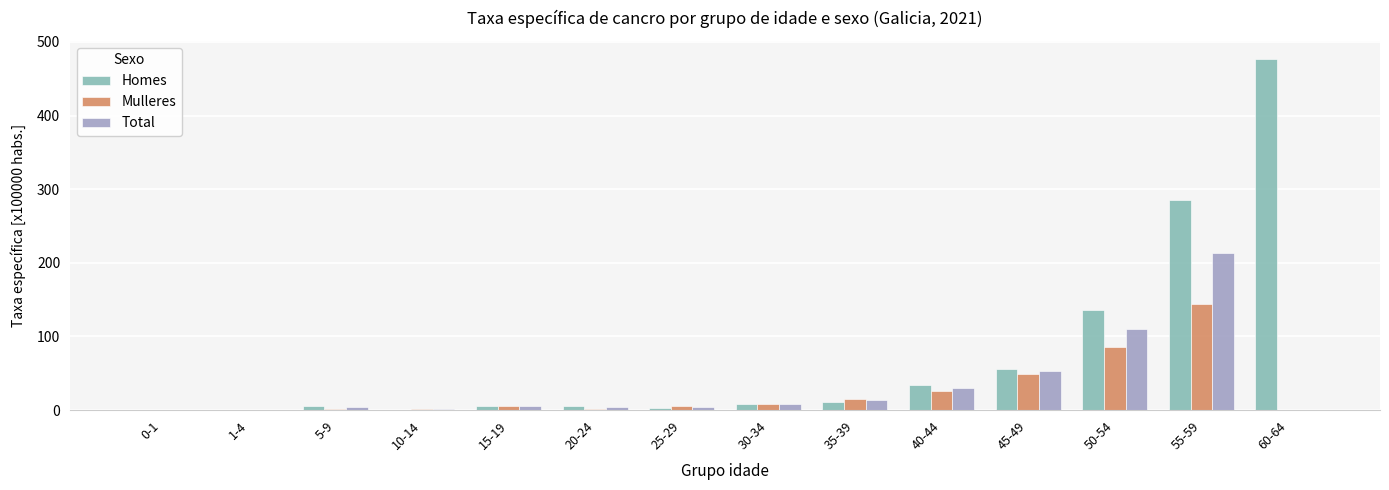

Which series has the widest spread of values?

Homes